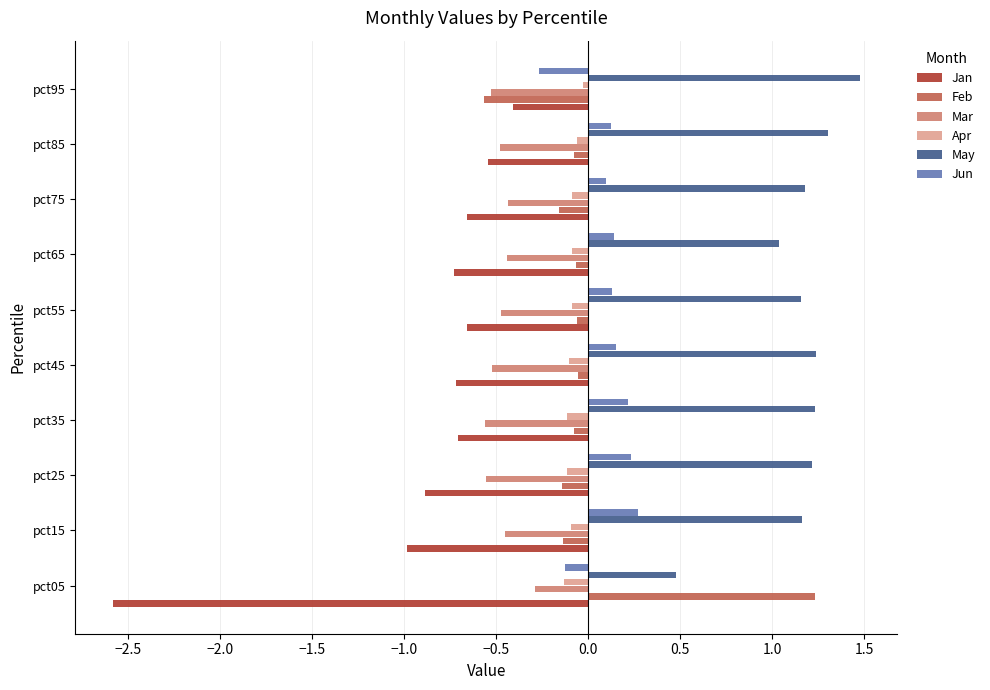

What are all the series names shown in the legend?

Jan, Feb, Mar, Apr, May, Jun